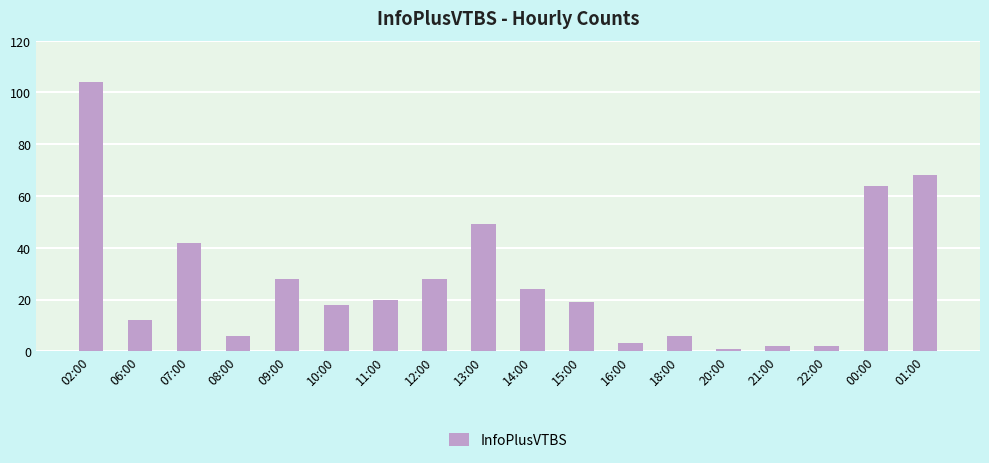

What is the greatest value displayed?

104